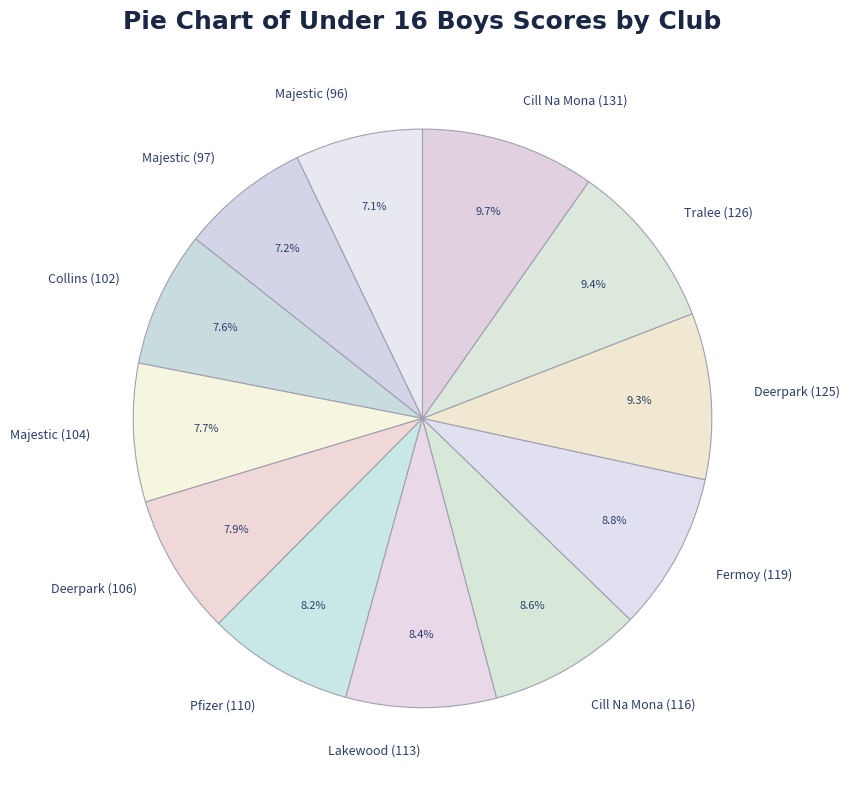

To the nearest percent, what is the average slice percentage?

8%